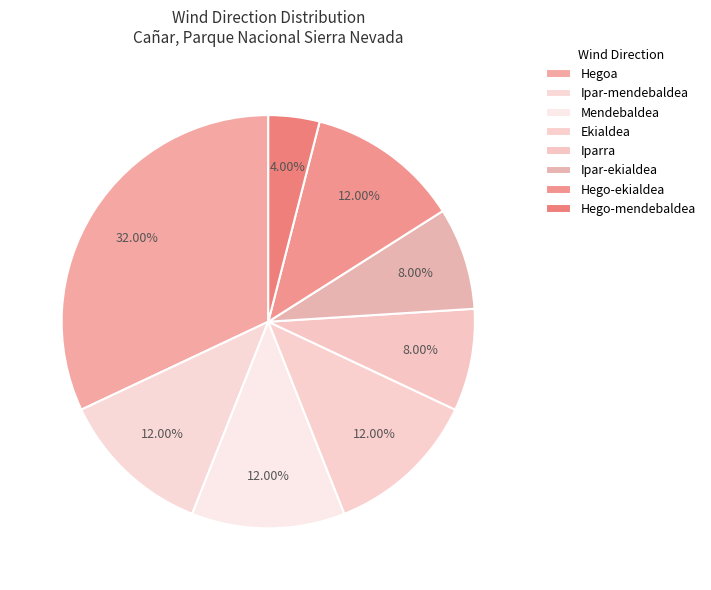

Which category has the smallest portion of the pie?

Hego-mendebaldea